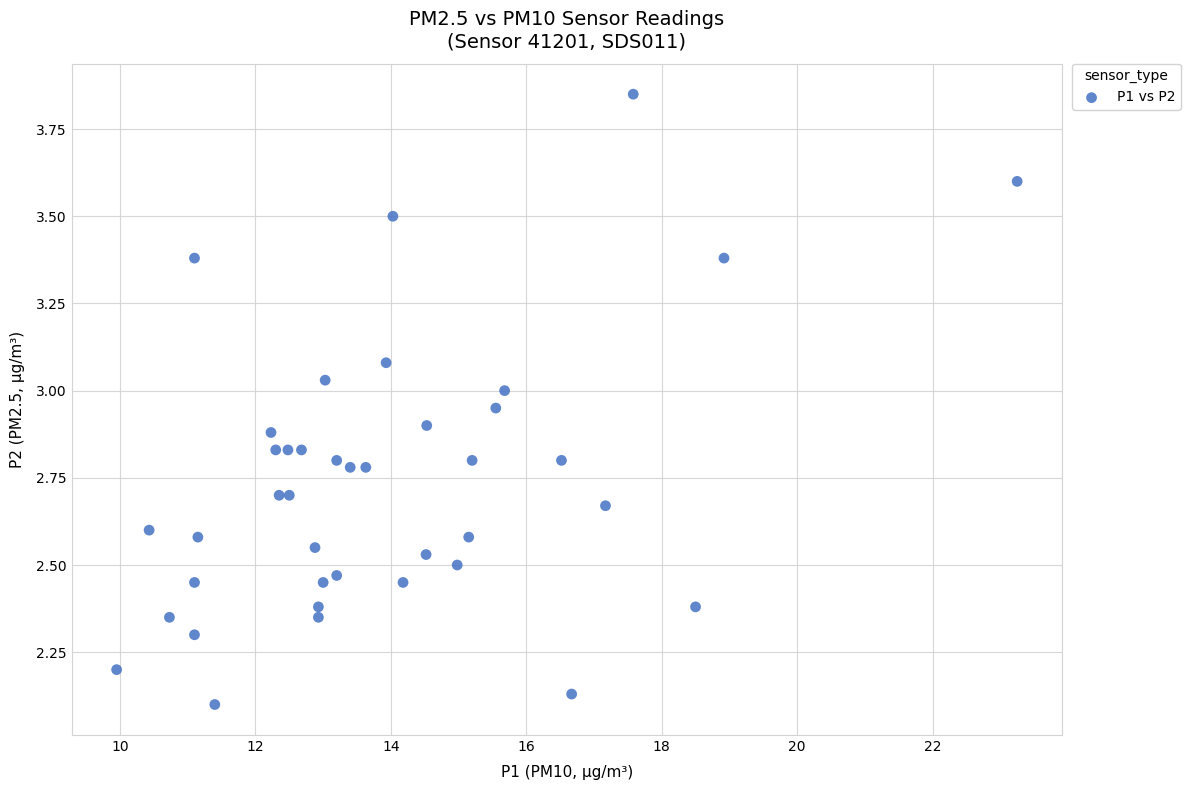

What is the range of X values (max minus min)?

13.3